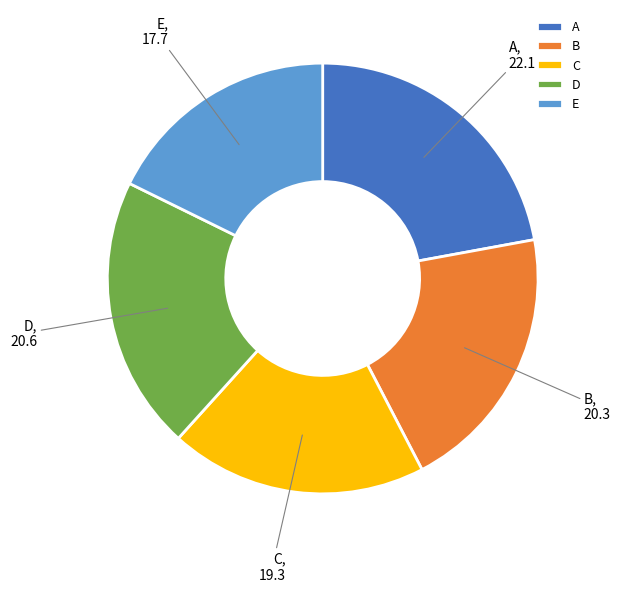

Which slice is the largest?

A